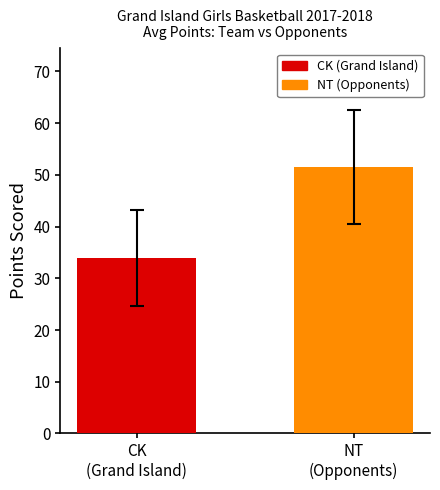

What is the maximum value shown in the chart?

51.5